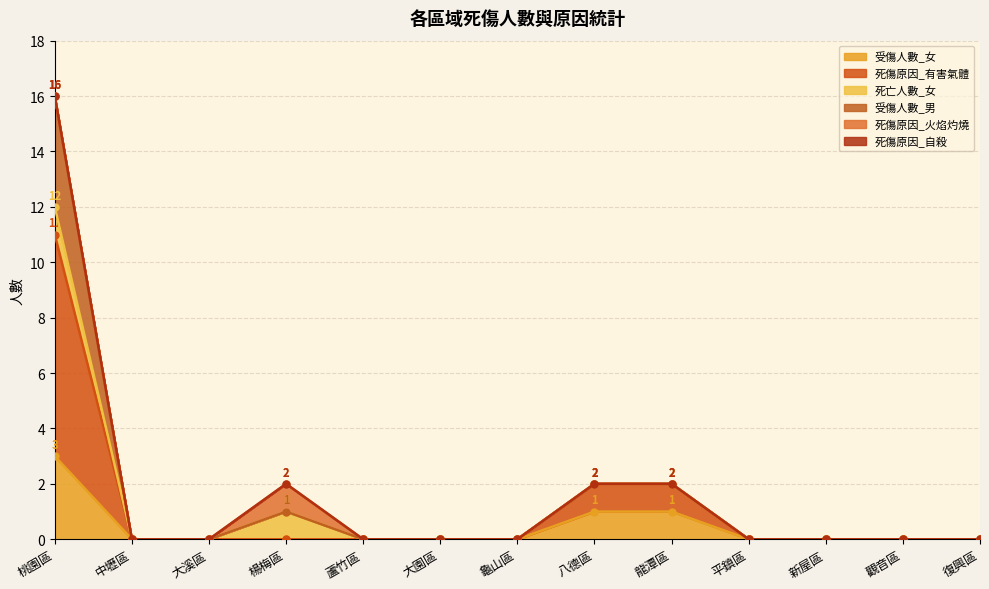

How many 受傷人數_男 values are between 0 and 2?

12